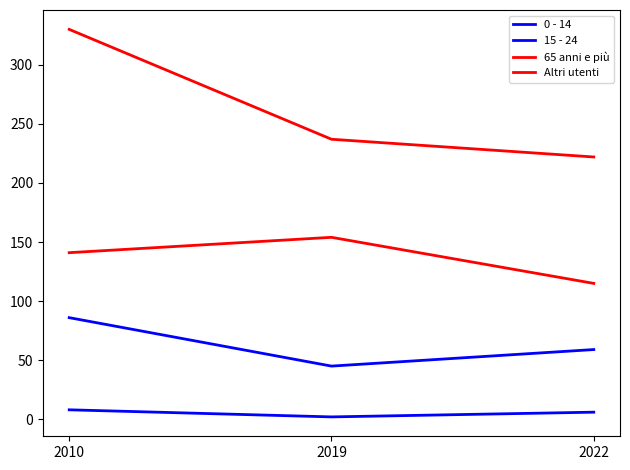

The Altri utenti series shows 146 at 2022. True or false?

False